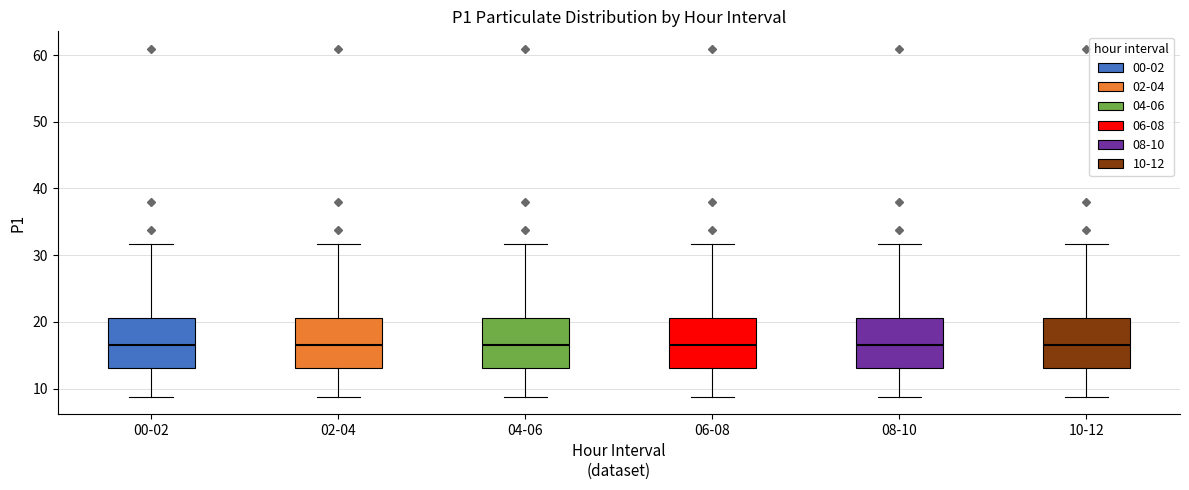

Where is the lower edge of the box for 06-08 on the y-axis? The values are not printed on the chart, so give them approximately, as read against the axis.

13